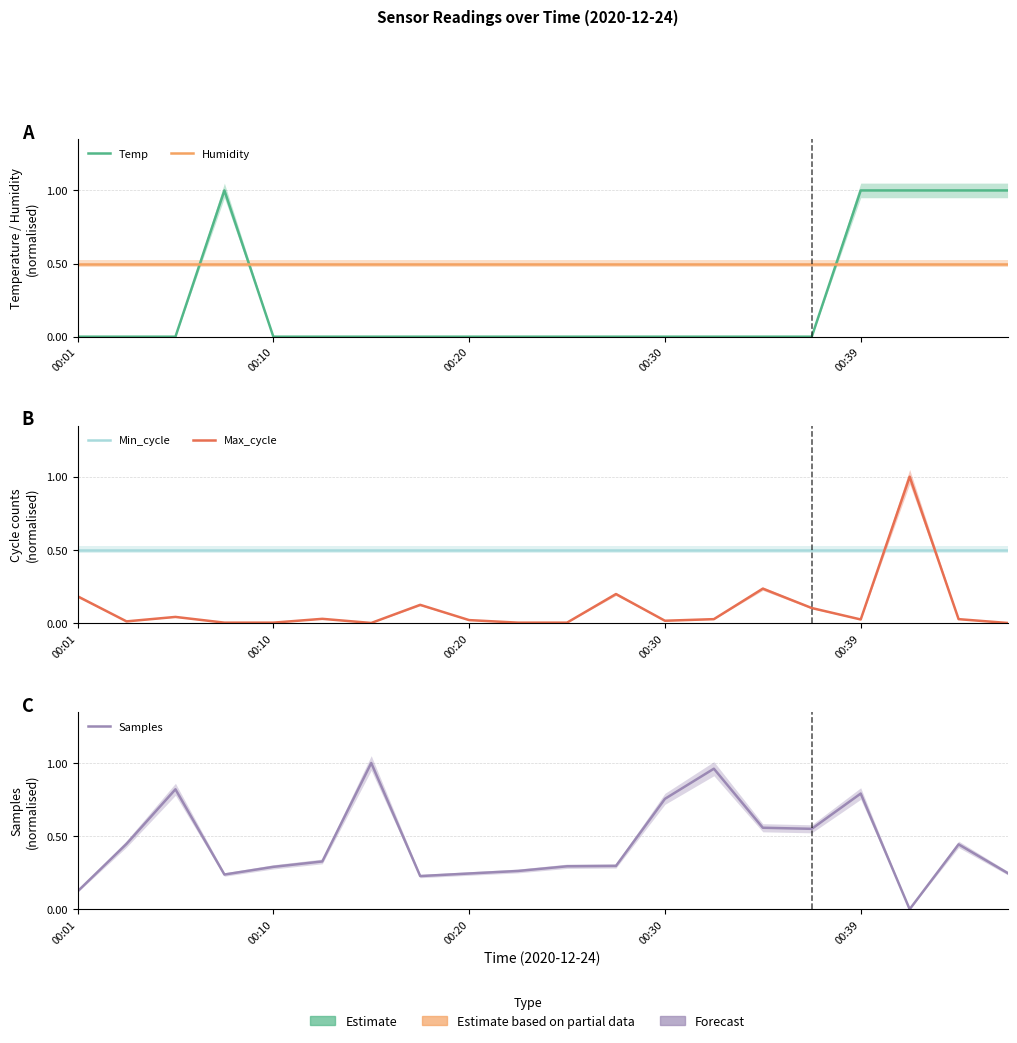

What are all the series names shown in the legend?

Temp, Humidity, Min_cycle, Max_cycle, Samples